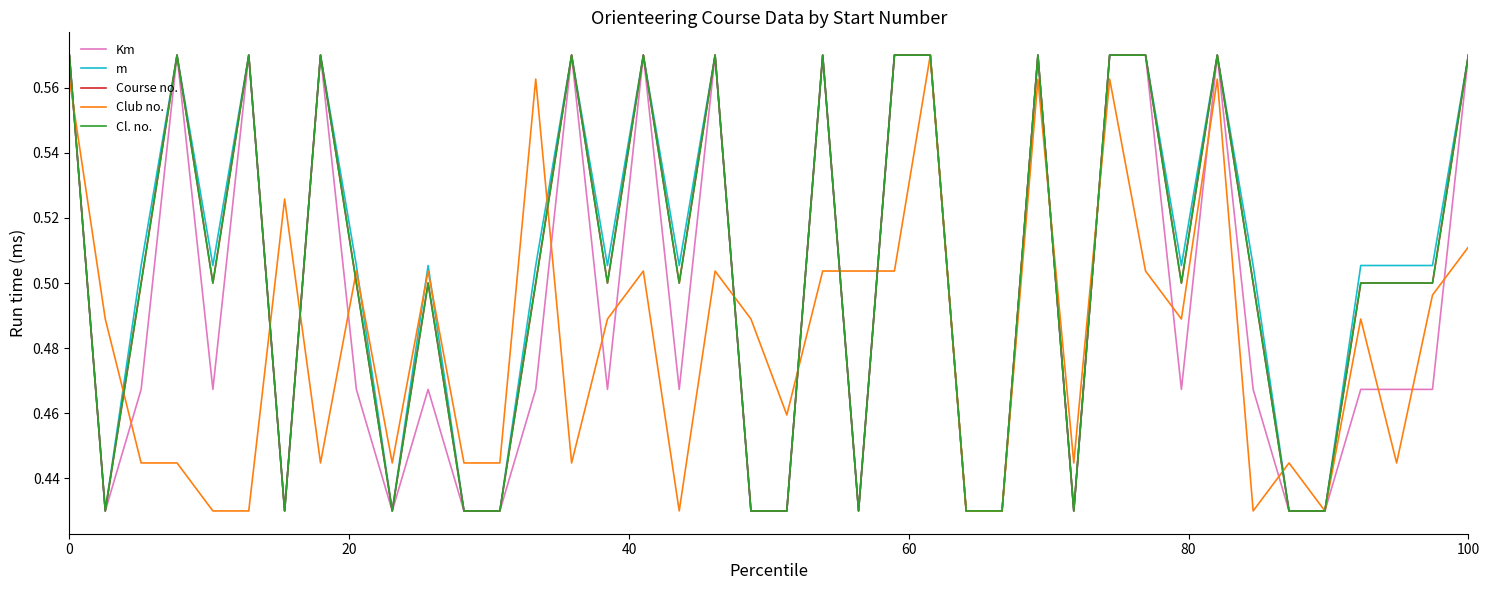

Does the chart have visible grid lines?

No